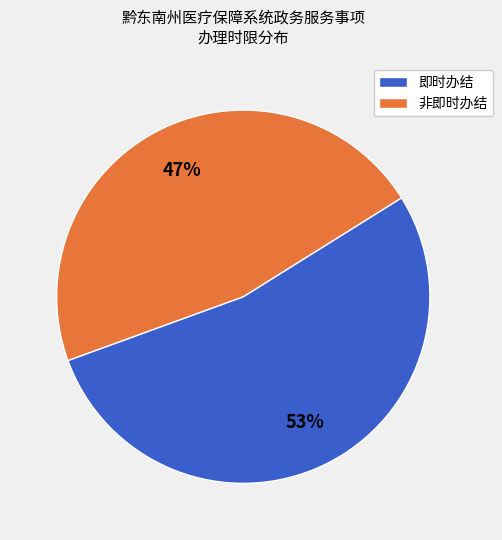

To the nearest percent, what is the combined percentage of 非即时办结 and 即时办结?

100%